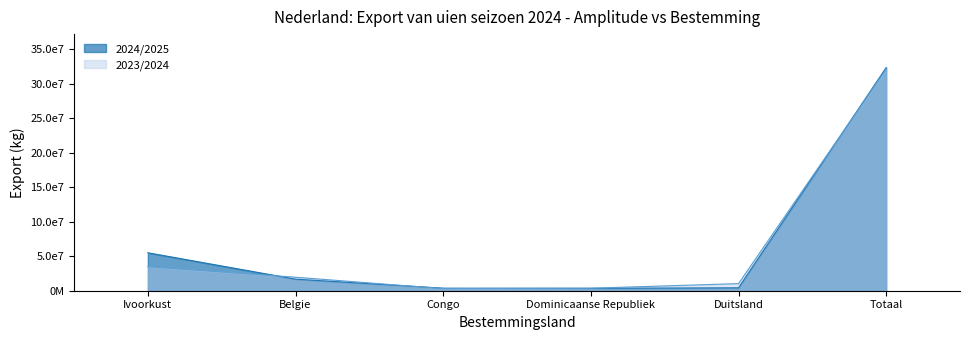

What position from the right is Totaal?

1